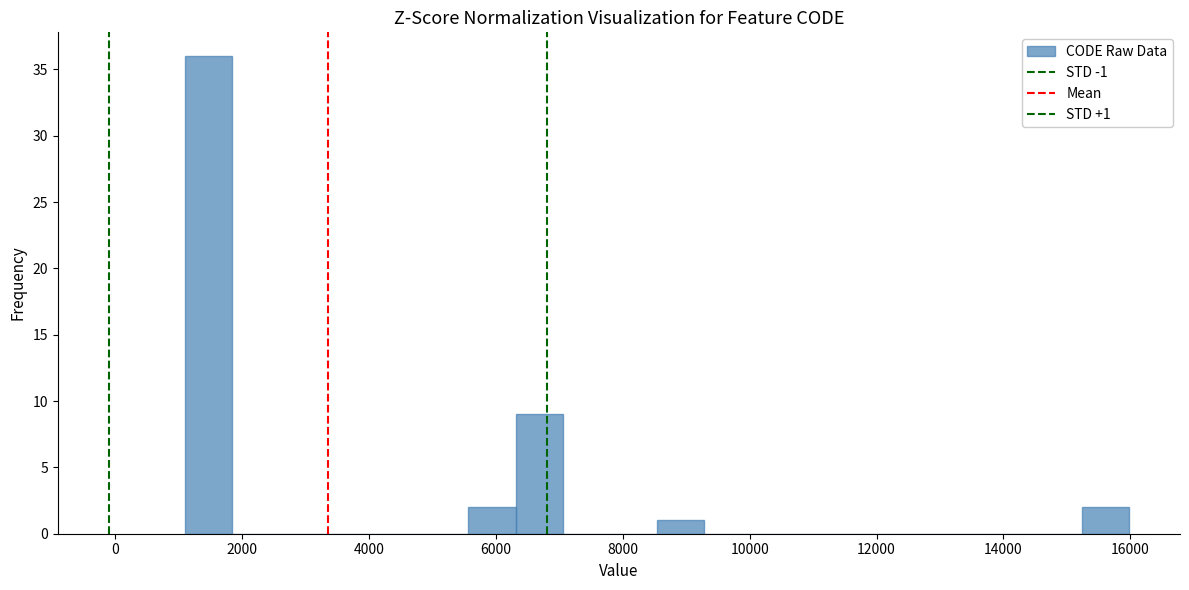

Around what value on the x-axis is the tallest bar? Give the approximate position of its centre, as read against the axis.

1400